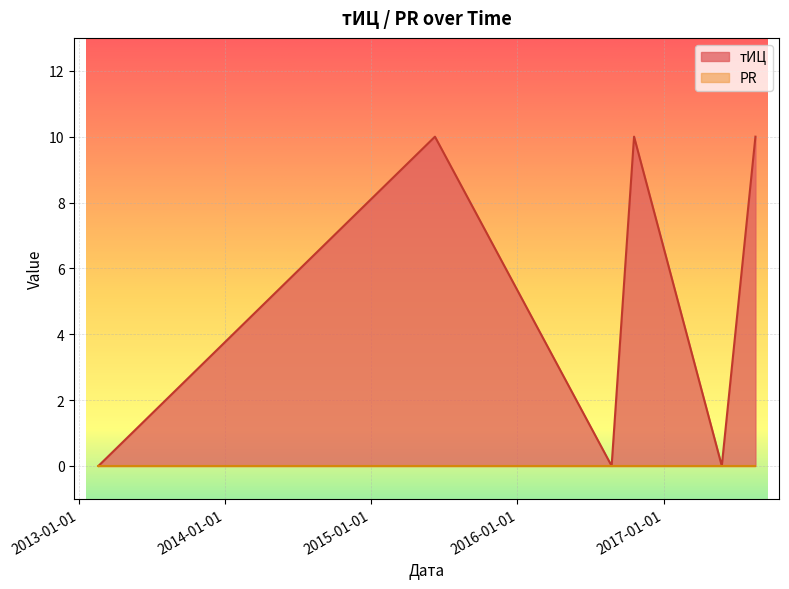

Count the values in the range 0 to 10.

6